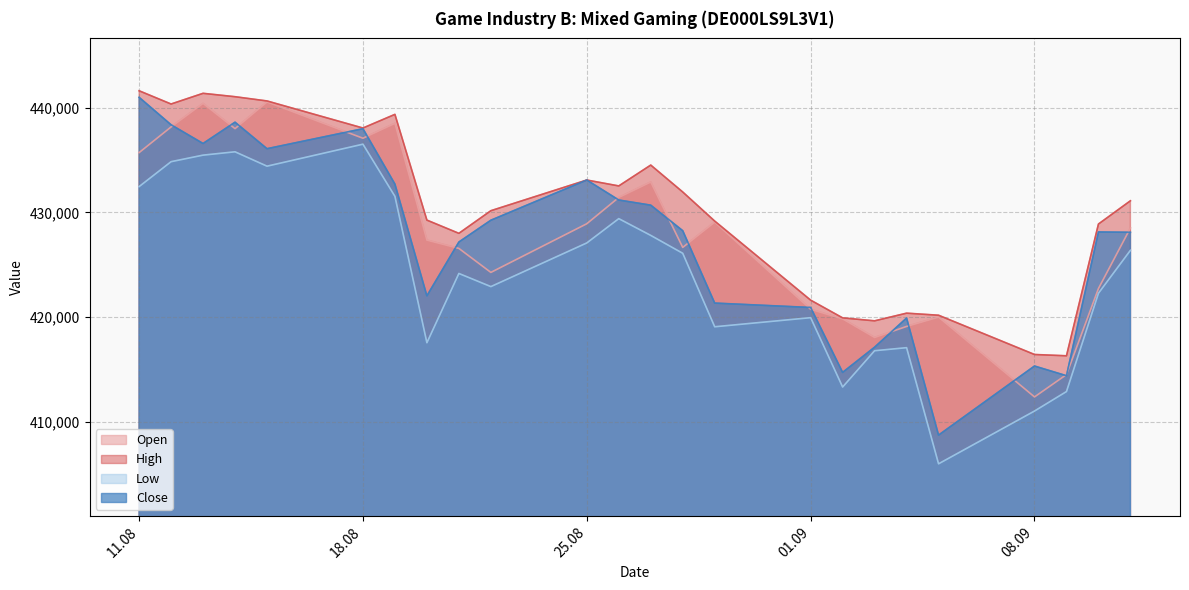

True or false: Close and Low cross at least once.

False